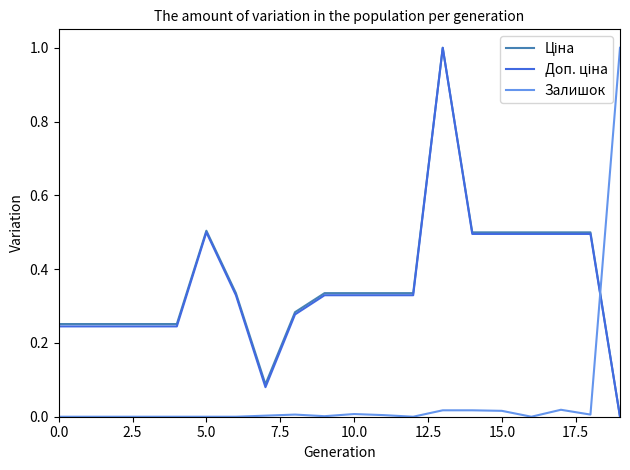

After their last crossing, which series has the higher values: Доп. ціна or Залишок?

Залишок